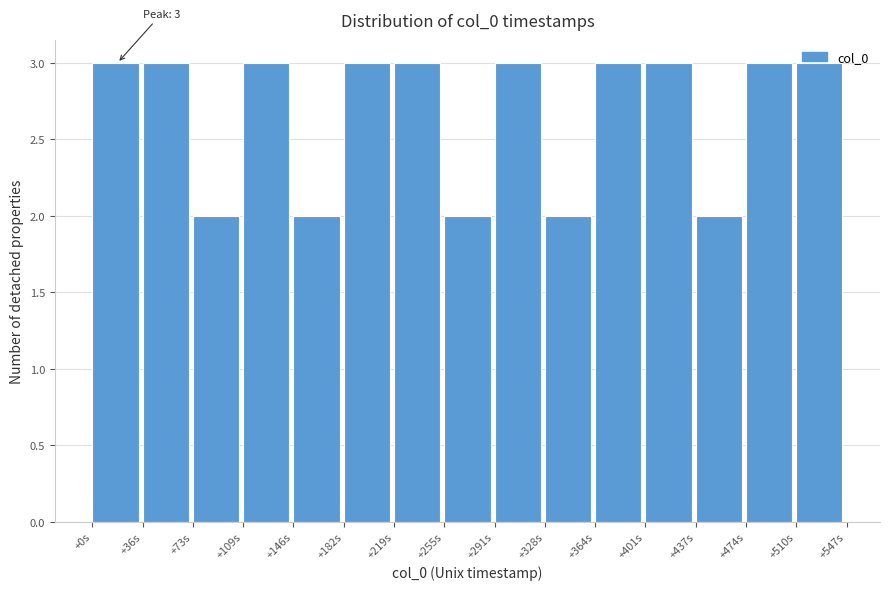

What is the change in value from +146s to +219s?

+1